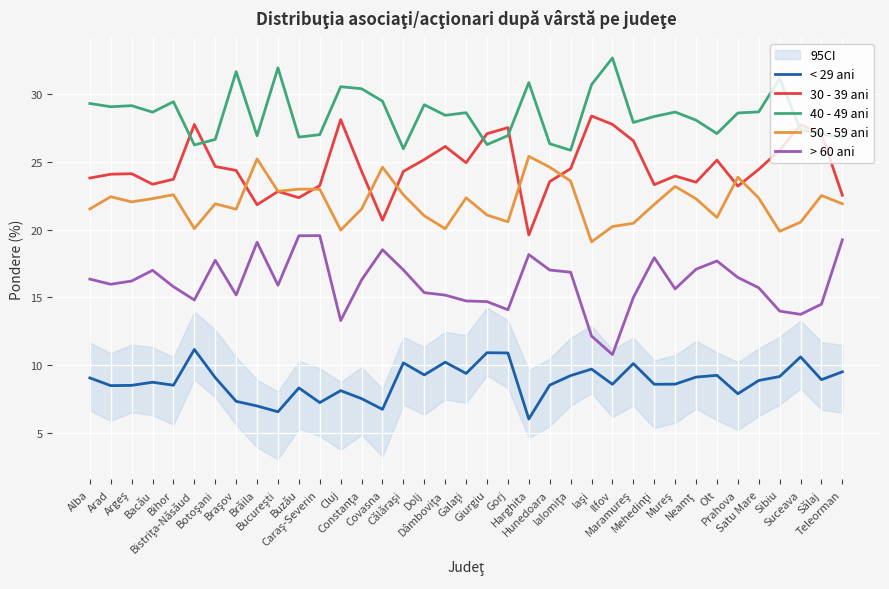

How many values in the < 29 ani series are below 8?

8